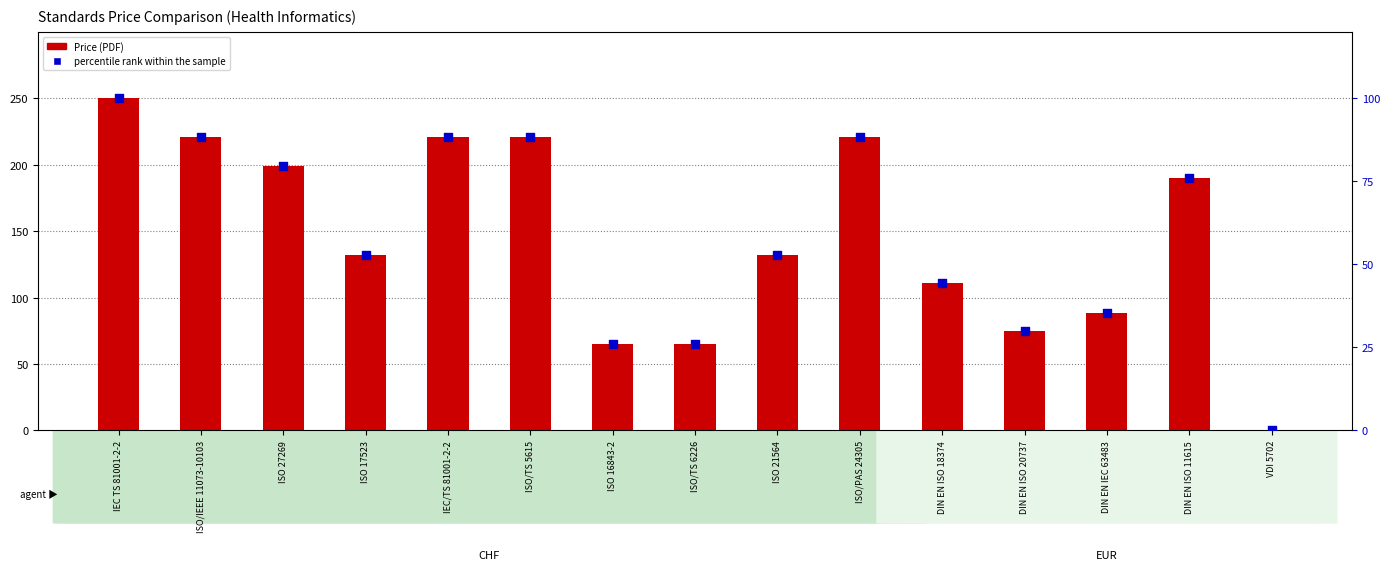

Which series reaches the maximum Y coordinate?

Price (PDF)